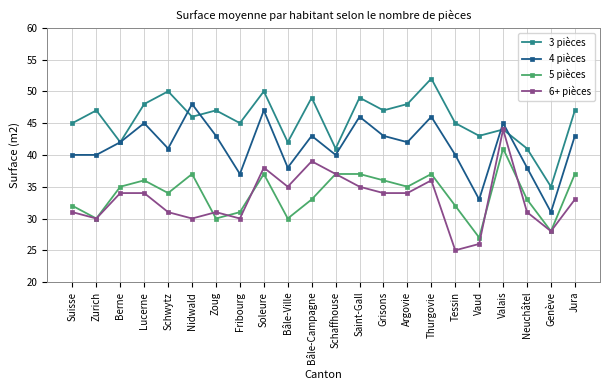

Where is the first local minimum for 5 pièces?

Zurich